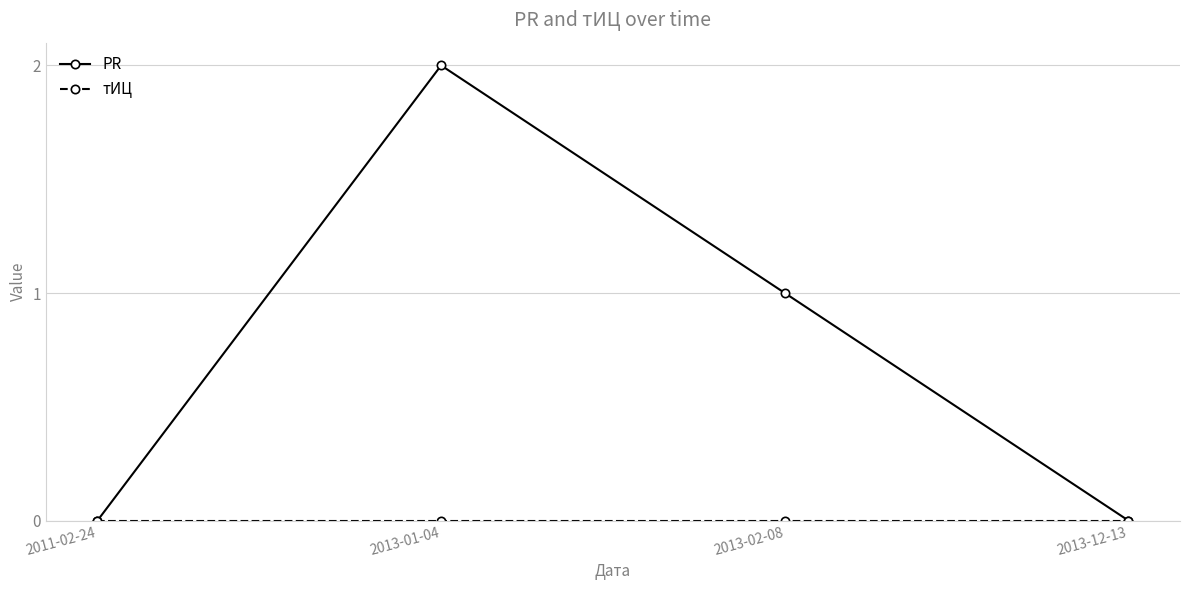

Which category has the highest value in the PR series?

2013-01-04